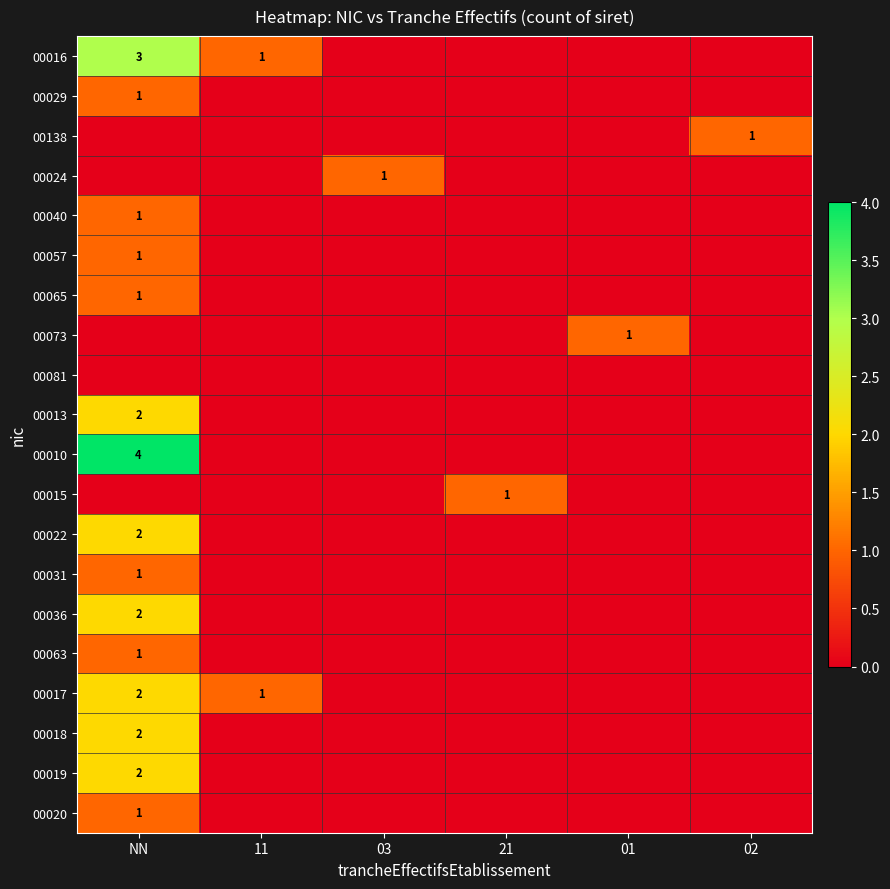

True or false: 00138 has a value of 1 at 03.

False